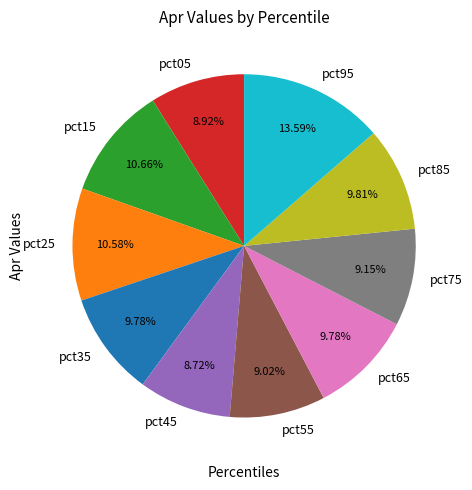

Combined, do pct85 and pct15 account for over 50%?

No